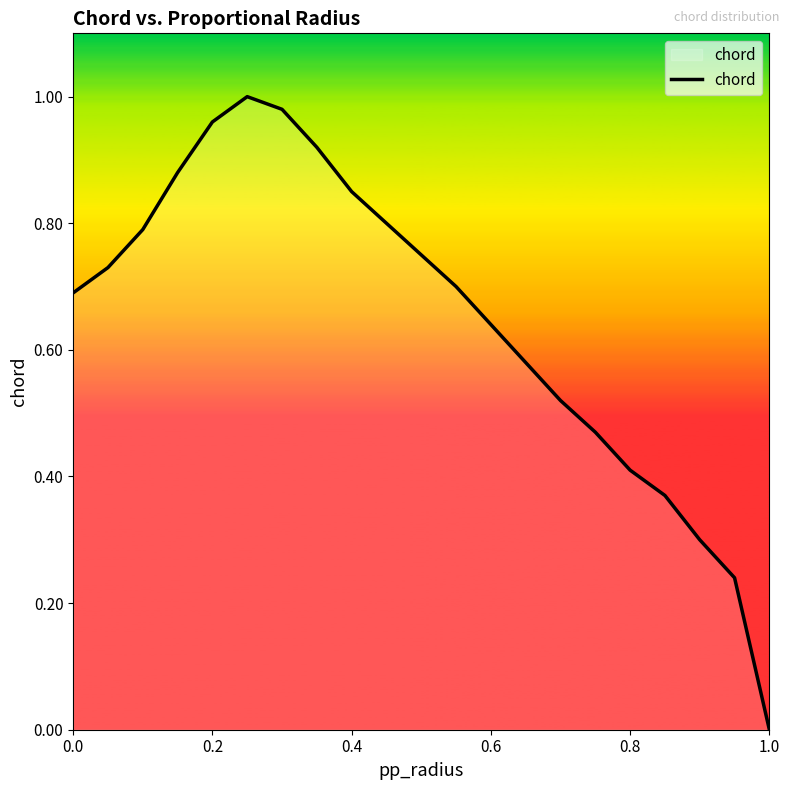

How many values are above zero?

20